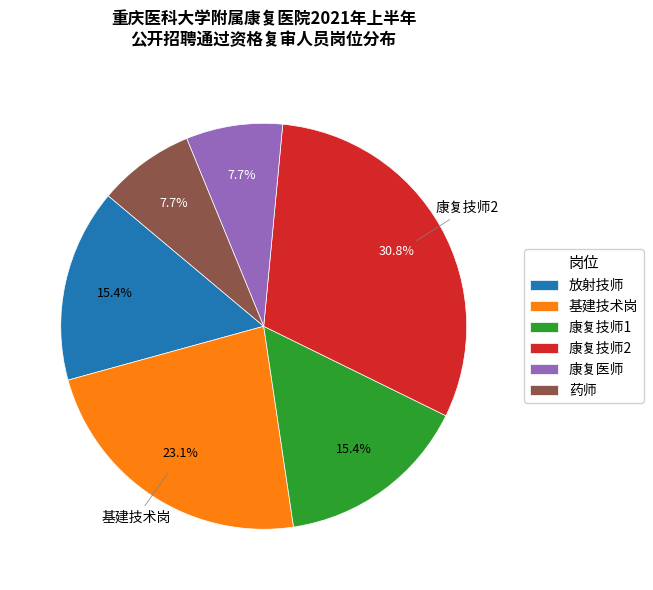

Which category has the biggest portion of the pie?

康复技师2